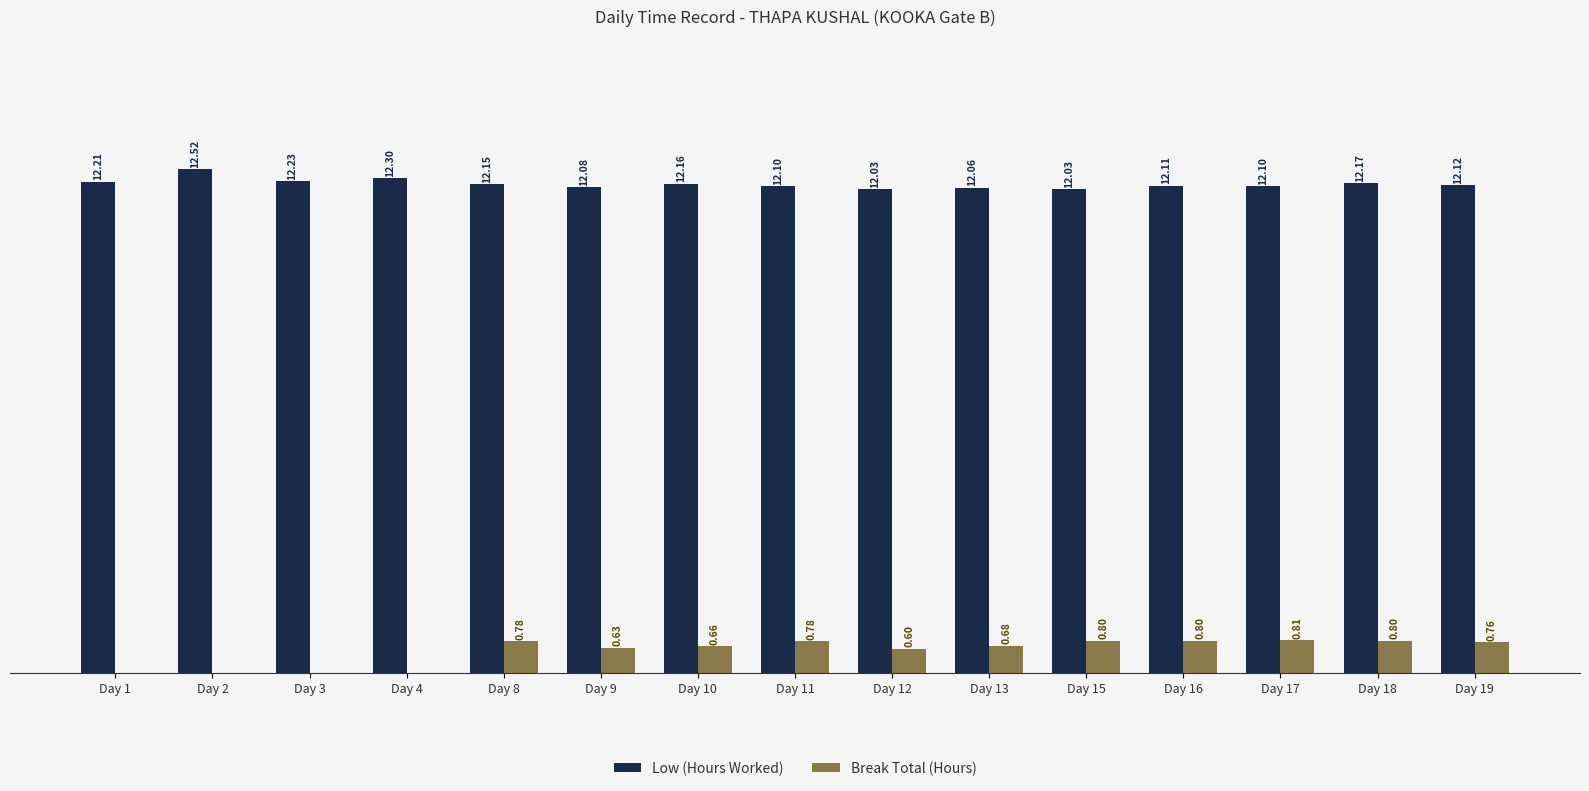

At which category is the sum across all series the highest?

Day 18